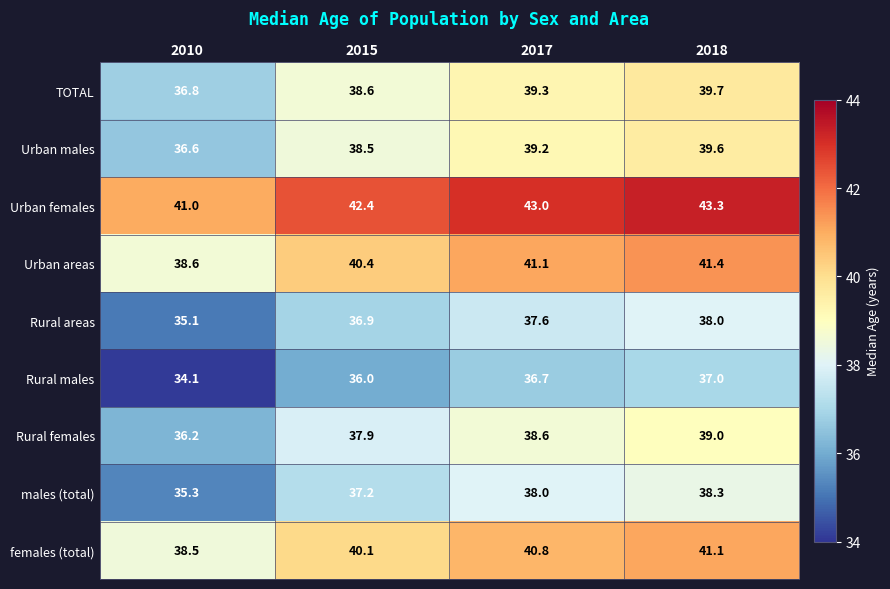

At 2017, list the series in order from largest to smallest.

Urban females, Urban areas, females (total), TOTAL, Urban males, Rural females, males (total), Rural areas, Rural males